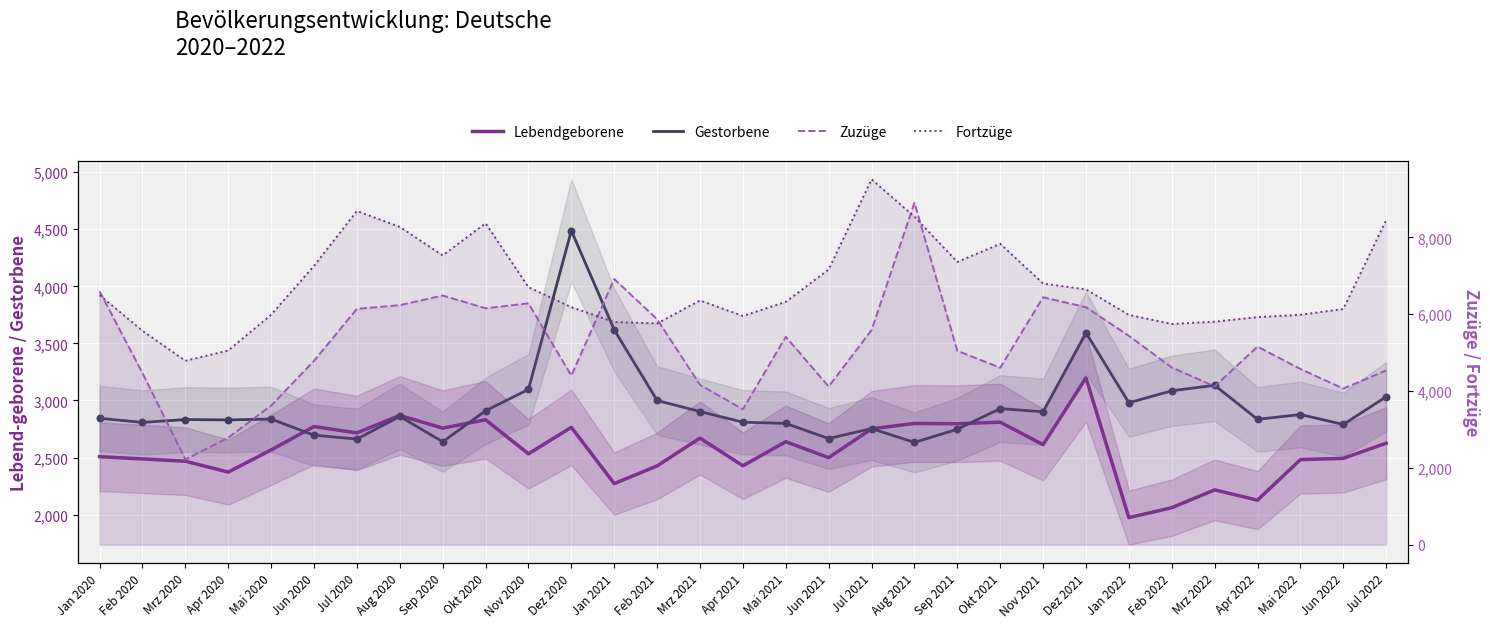

At which category is the sum across all series the highest?

Aug 2021